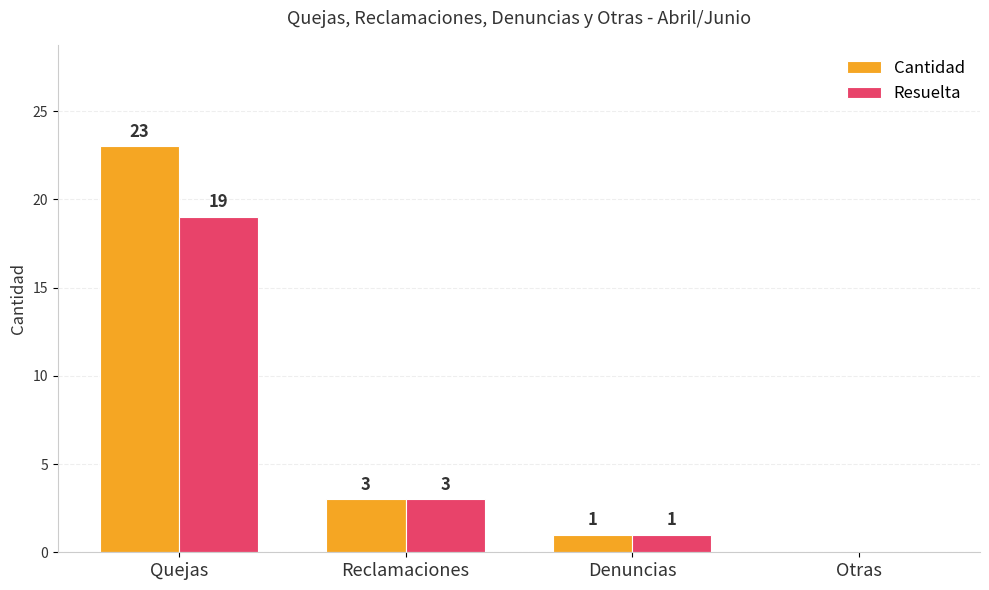

True or false: Resuelta has a value of 13 at Quejas.

False